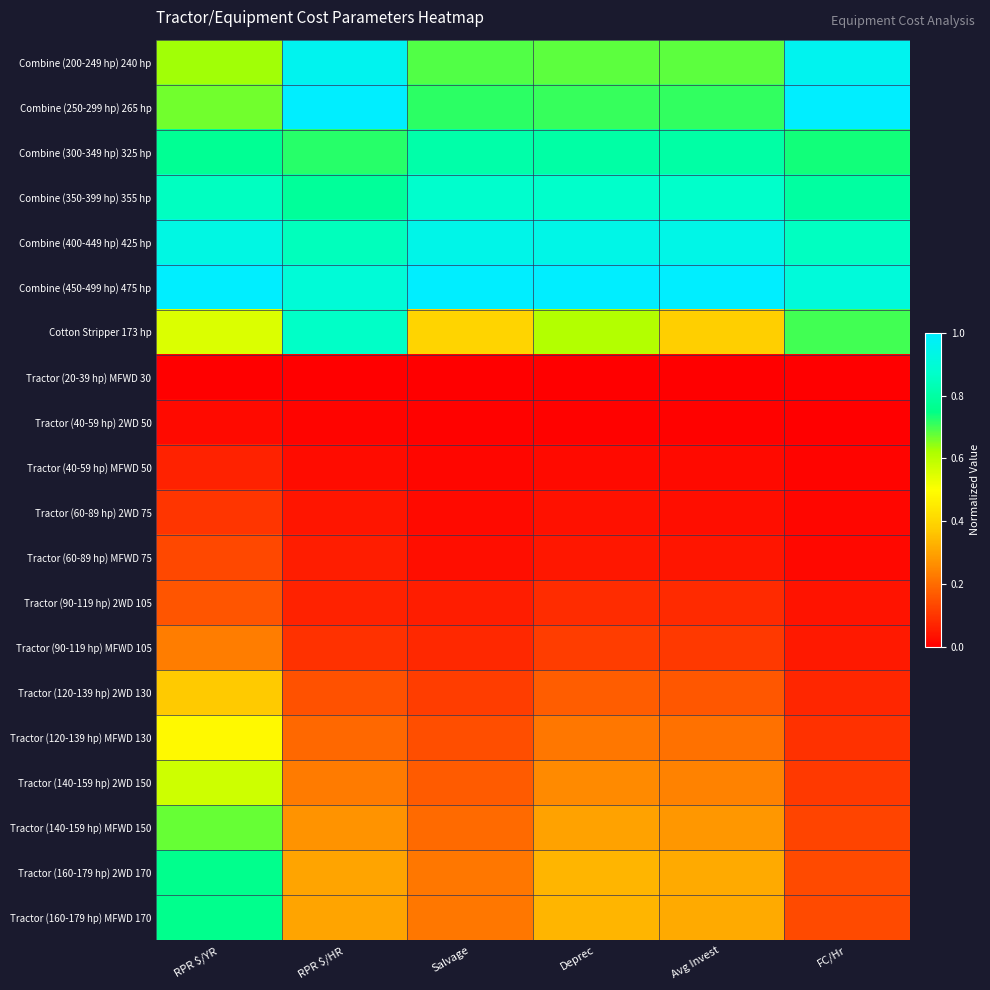

What is the difference between the highest and lowest values at Deprec?

1.0